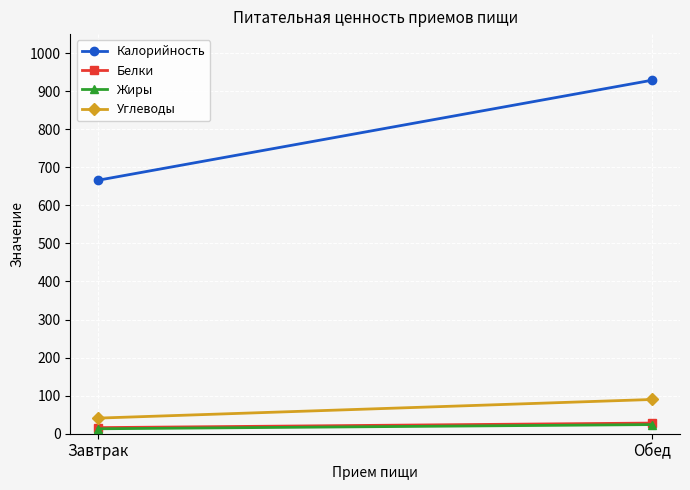

Between Завтрак and Обед, which series saw the biggest shift?

Калорийность